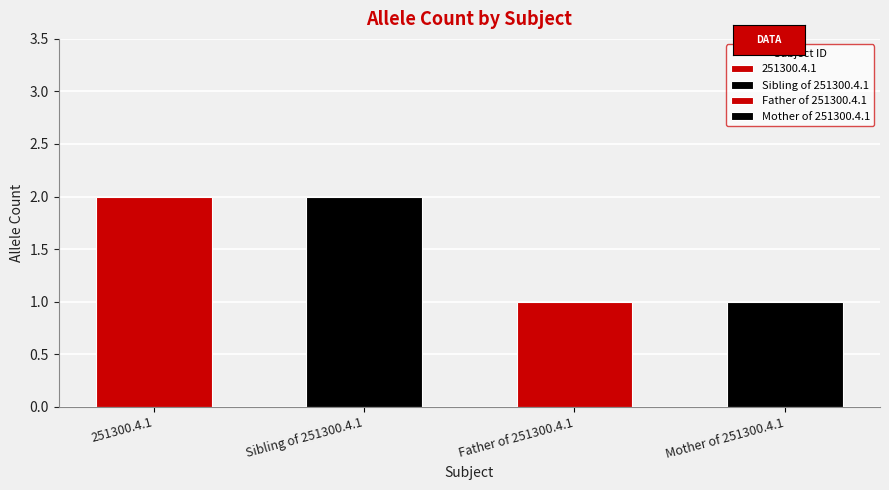

Which has a higher value, Father of 251300.4.1 or 251300.4.1?

251300.4.1